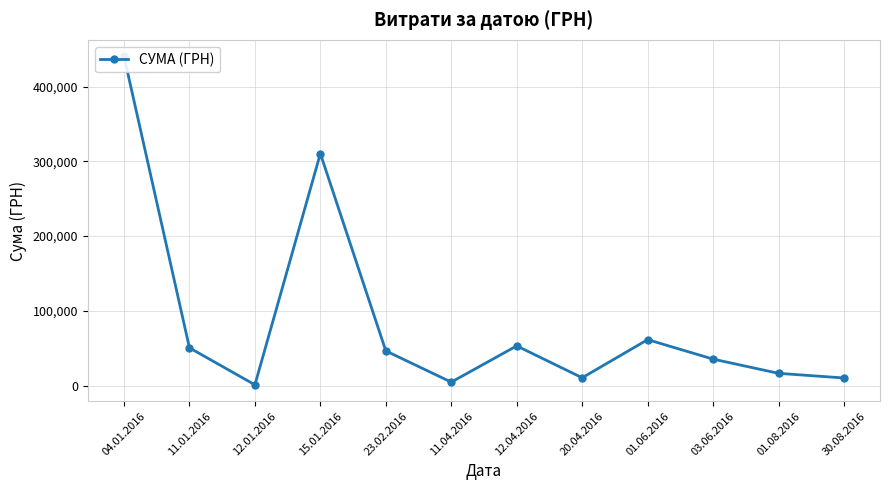

Does the chart display data point markers on the line(s)?

Yes